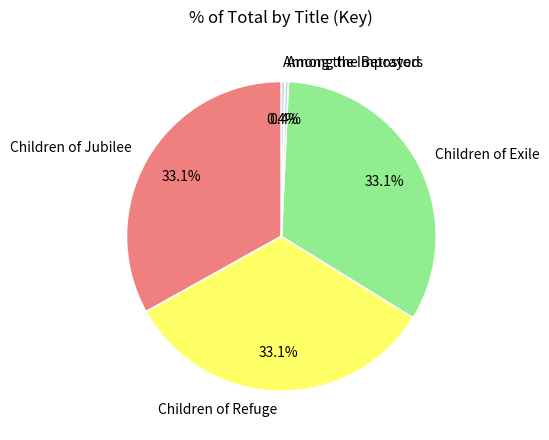

Does Among the Impostors account for over 50% of the chart?

No